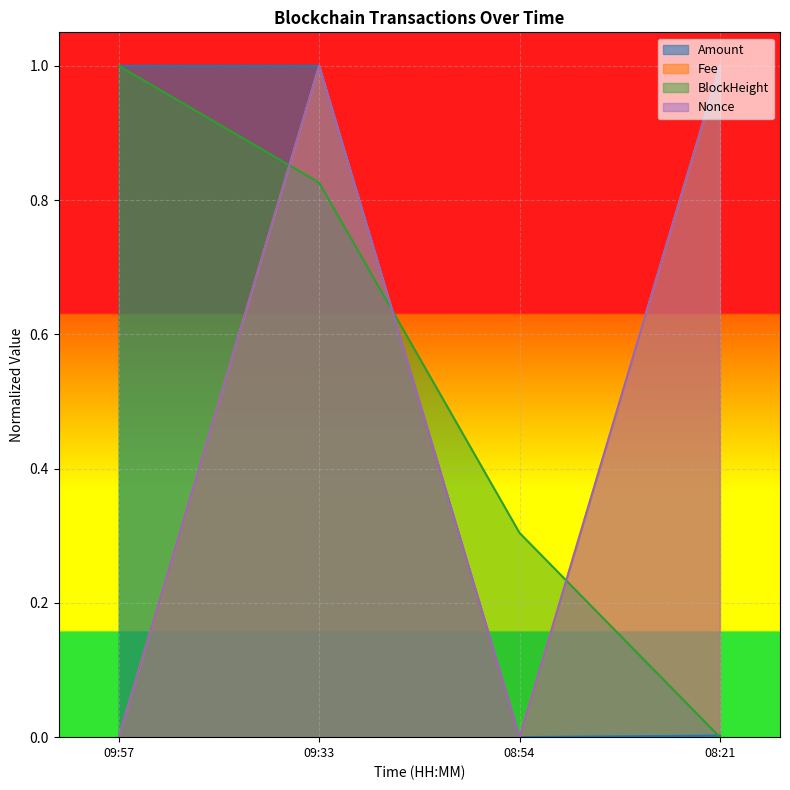

How many positive values does the Fee series have?

2